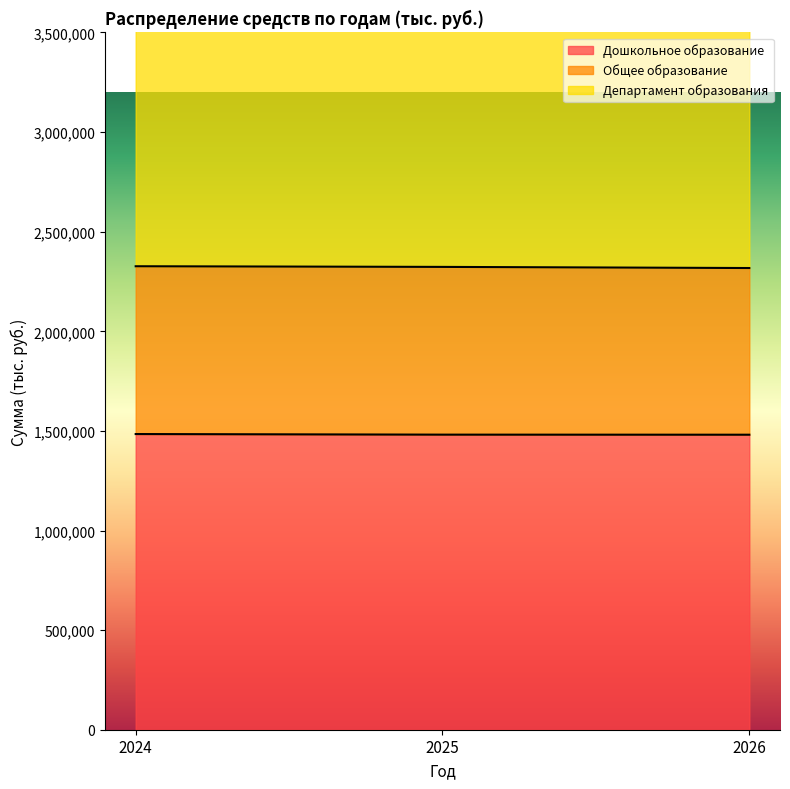

Which series changed the most between 2024 and 2026?

Департамент образования